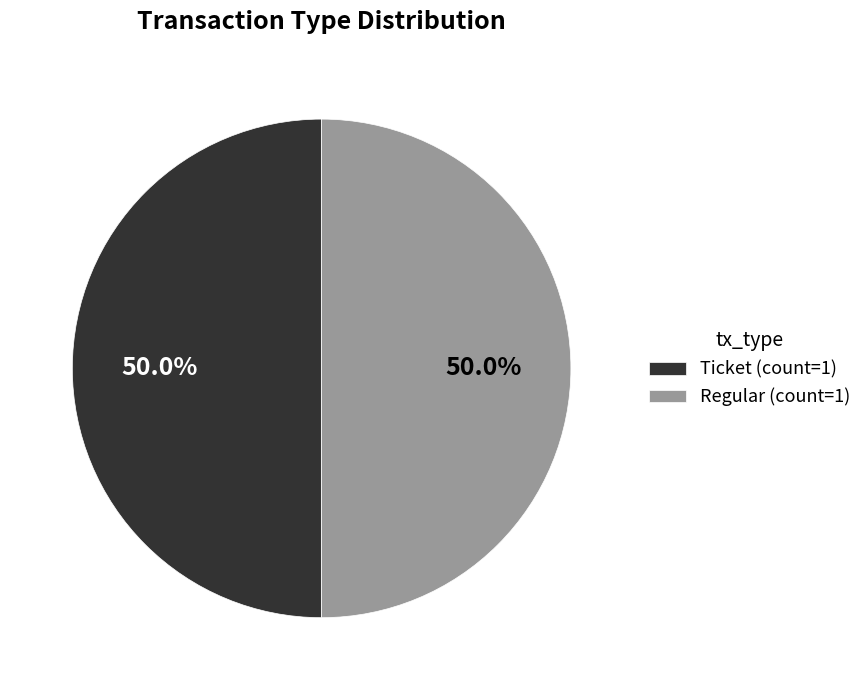

What is the ratio of the value at Ticket (count=1) to the value at Regular (count=1)?

1.0